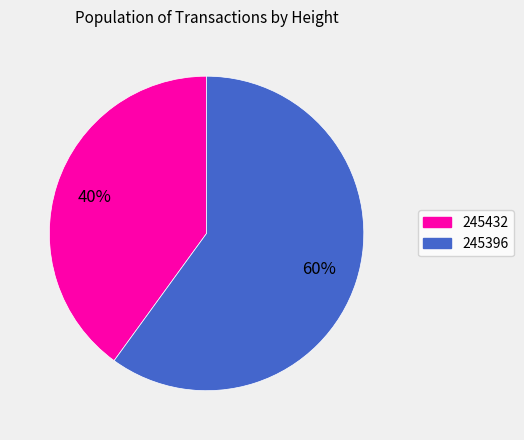

To the nearest percent, what is the combined percentage of 245432 and 245396?

100%